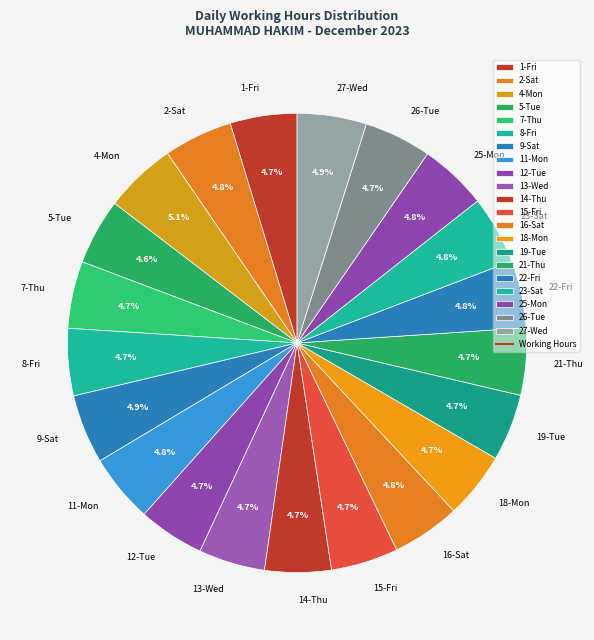

What percentage is the 27-Wed slice, to the nearest percent?

5%